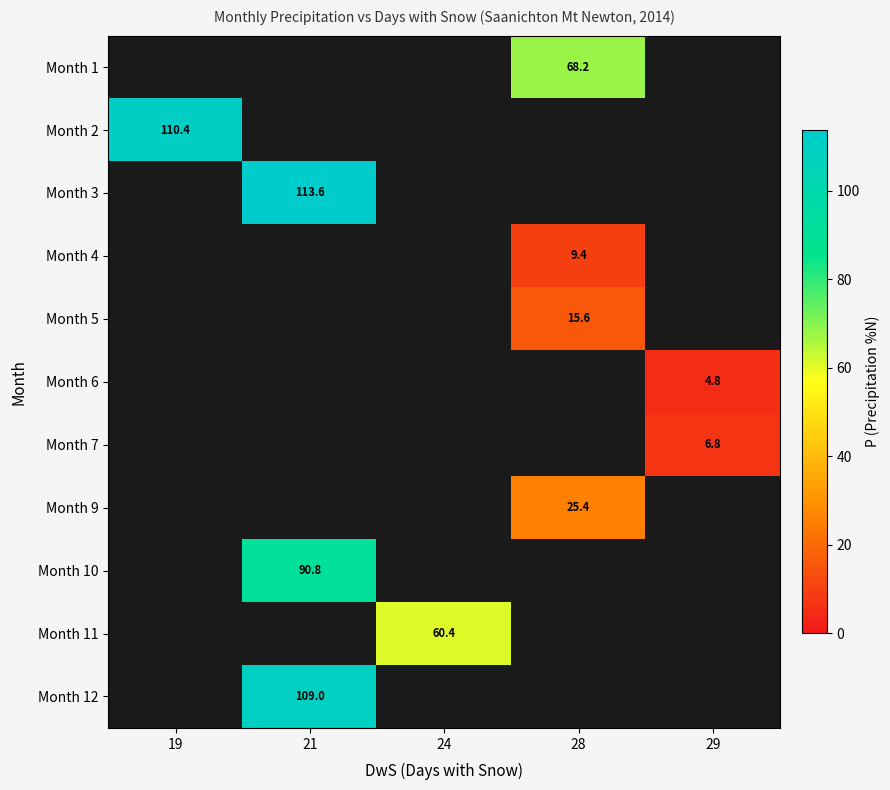

True or false: Month 9 has a value of 25.4 at 28.

True